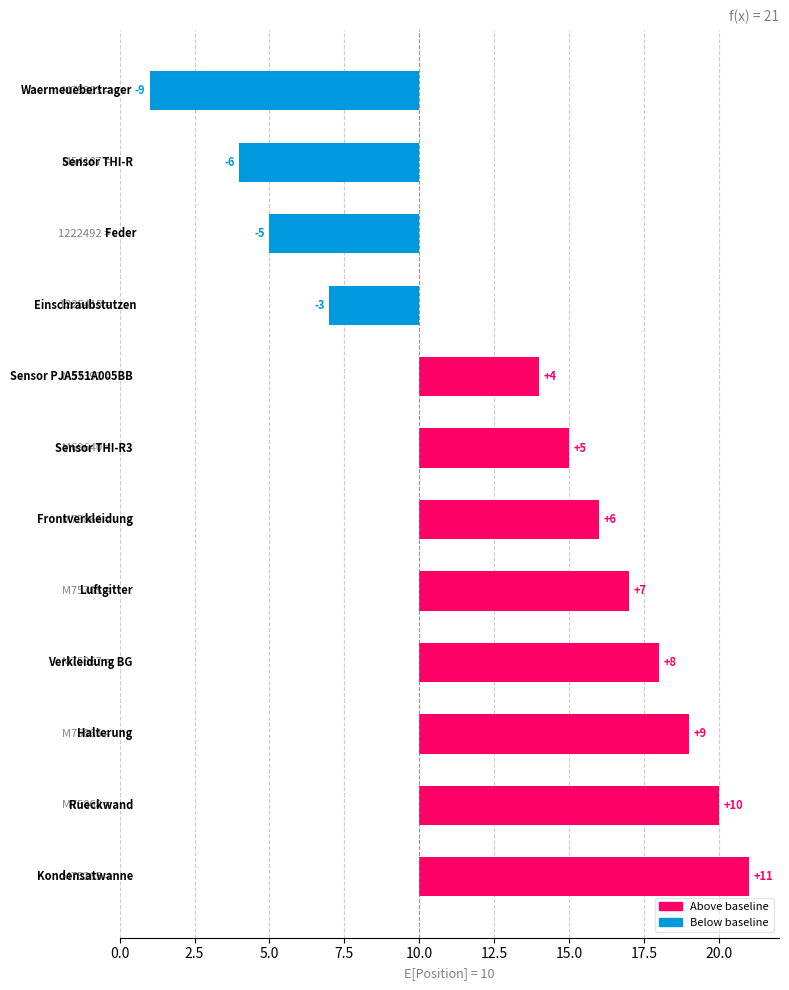

What is the greatest value displayed?

11